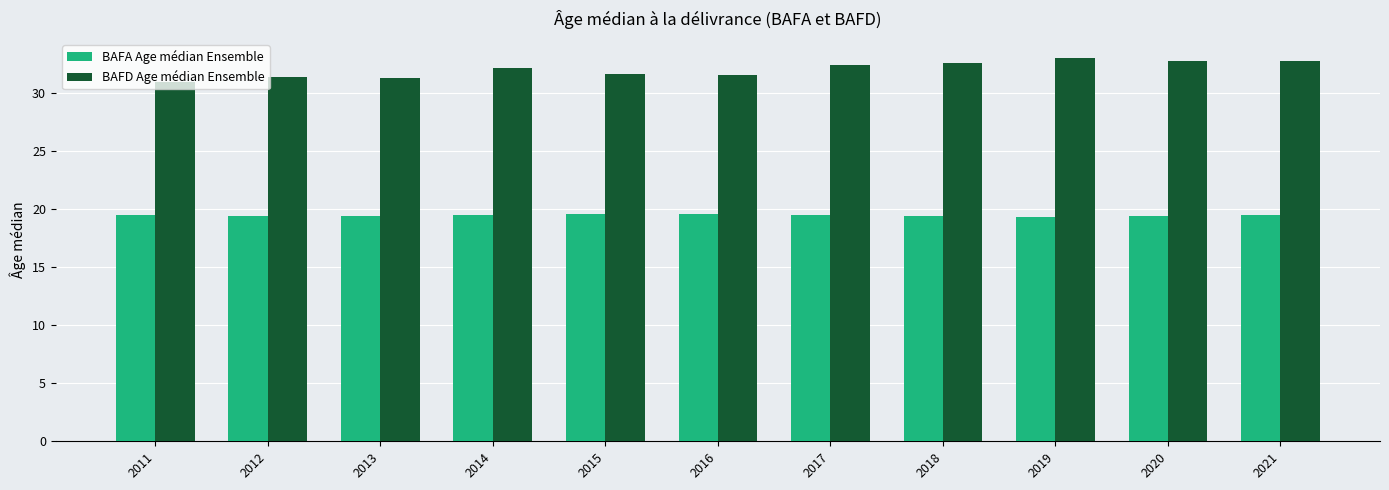

What is the greatest value displayed?

33.1